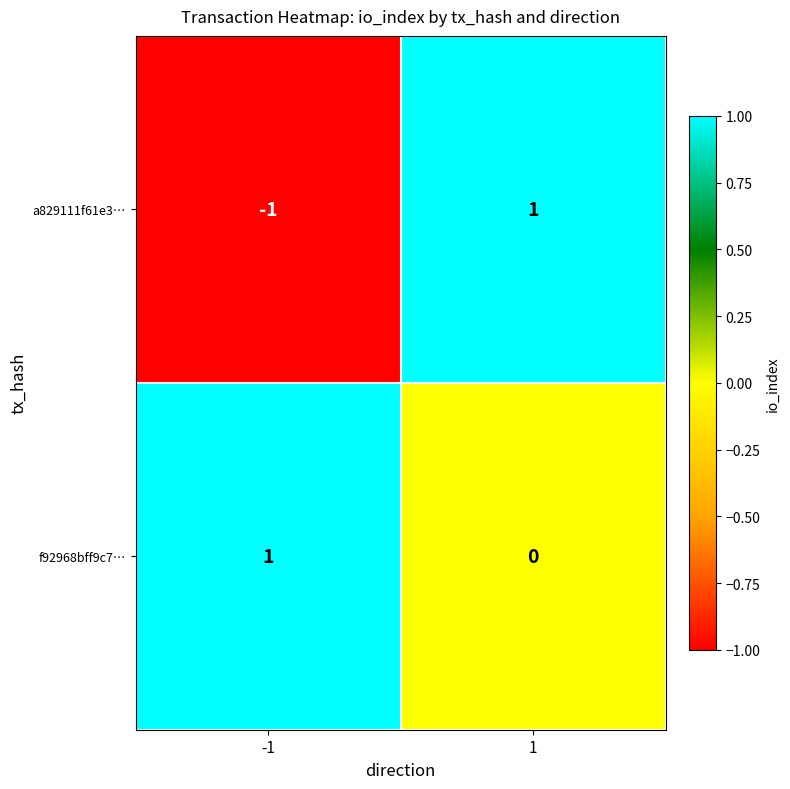

How many series are shown in this chart?

2